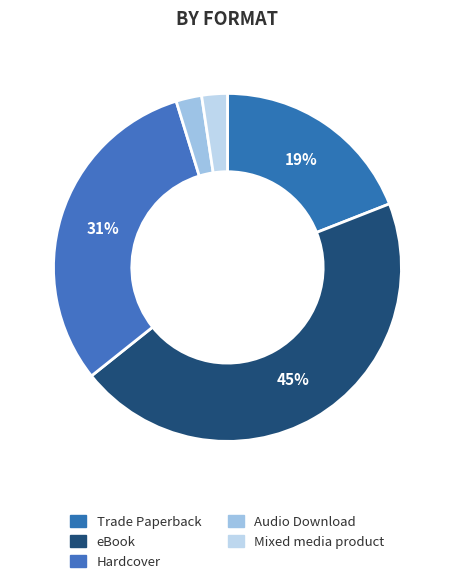

Rank the categories by value from lowest to highest.

Audio Download, Mixed media product, Trade Paperback, Hardcover, eBook